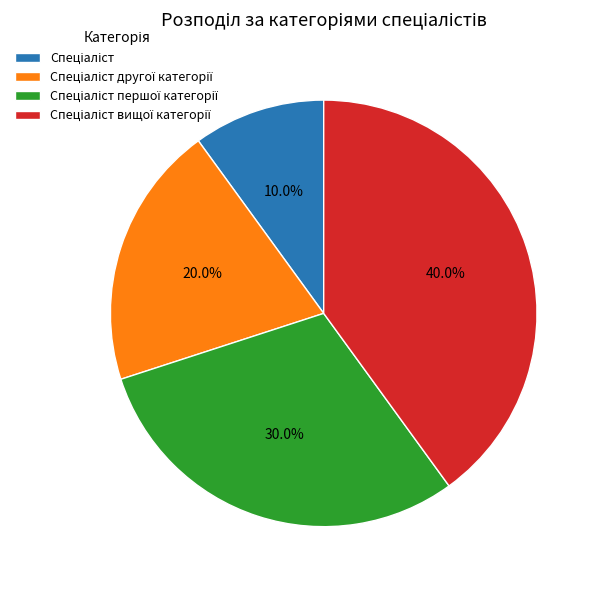

Is there a majority slice in this chart?

No